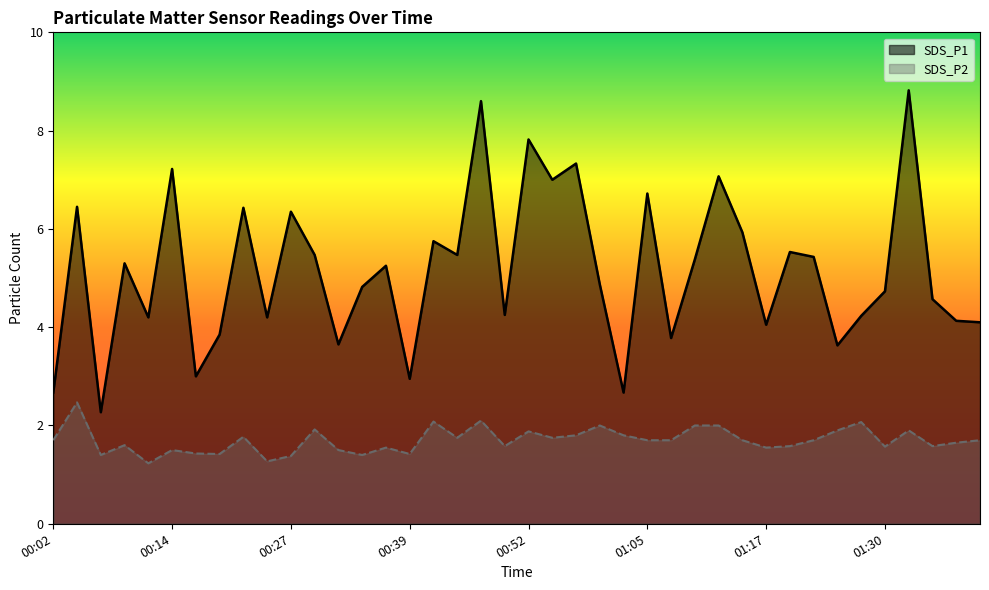

List the series in order of their peak value, highest first.

SDS_P1, SDS_P2